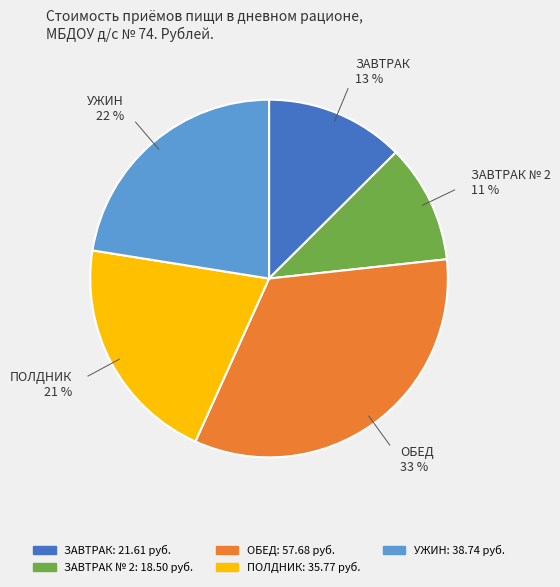

Does any single category account for the majority?

No